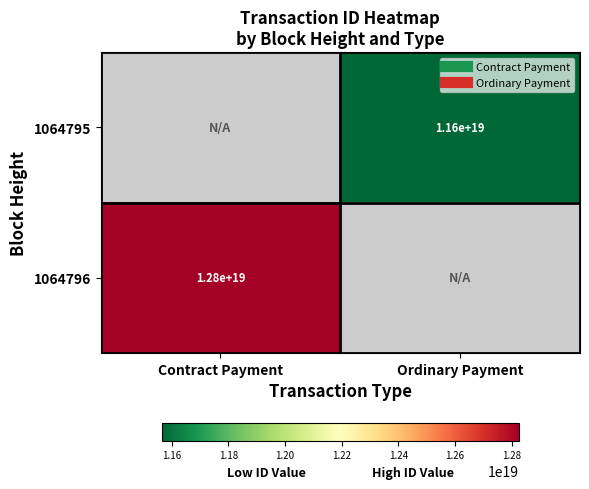

The 1064795 series shows 11563864024893751296.0 at Ordinary Payment. True or false?

True